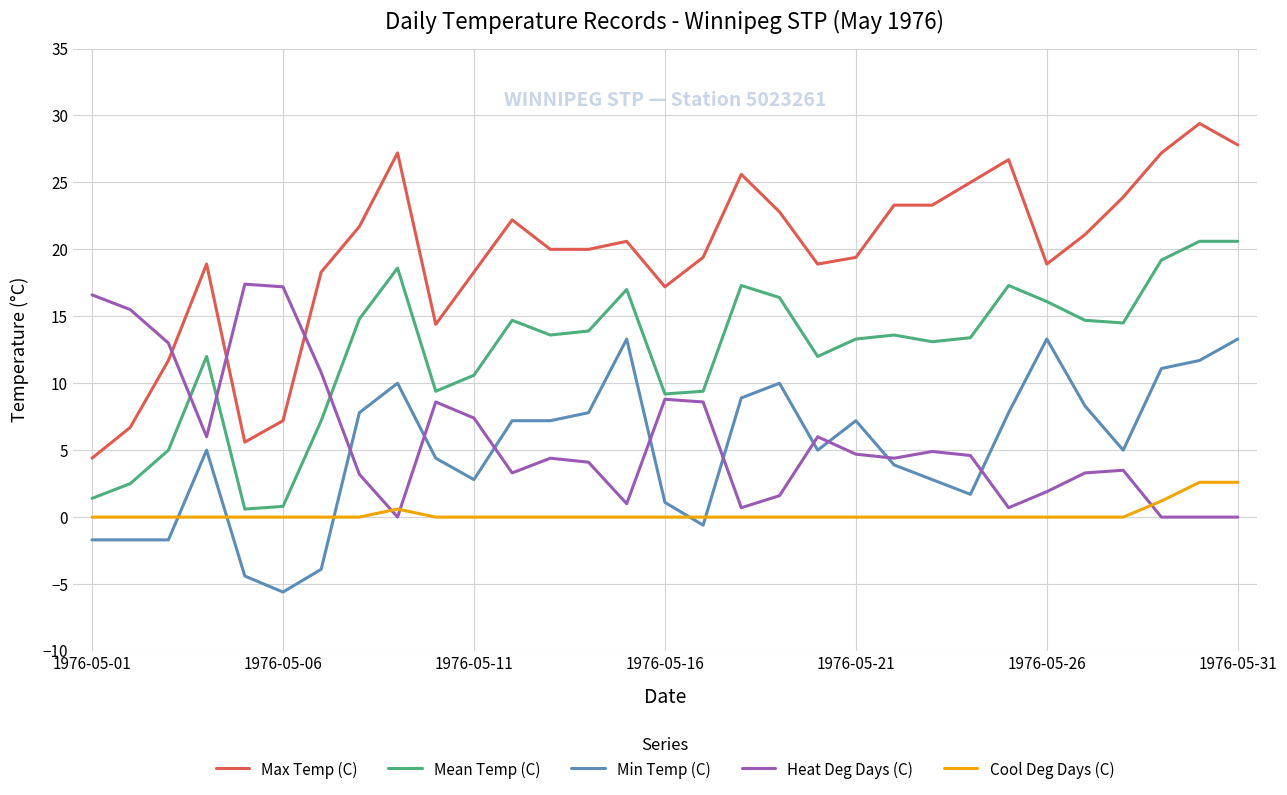

What are all the series names shown in the legend?

Max Temp (C), Mean Temp (C), Min Temp (C), Heat Deg Days (C), Cool Deg Days (C)